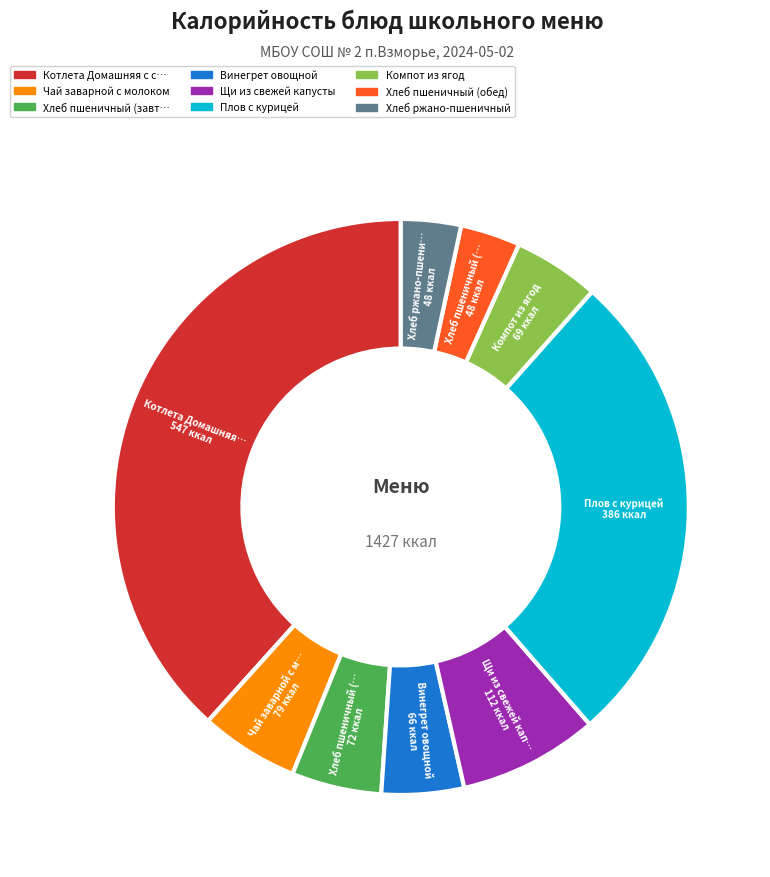

Is there a majority slice in this chart?

No